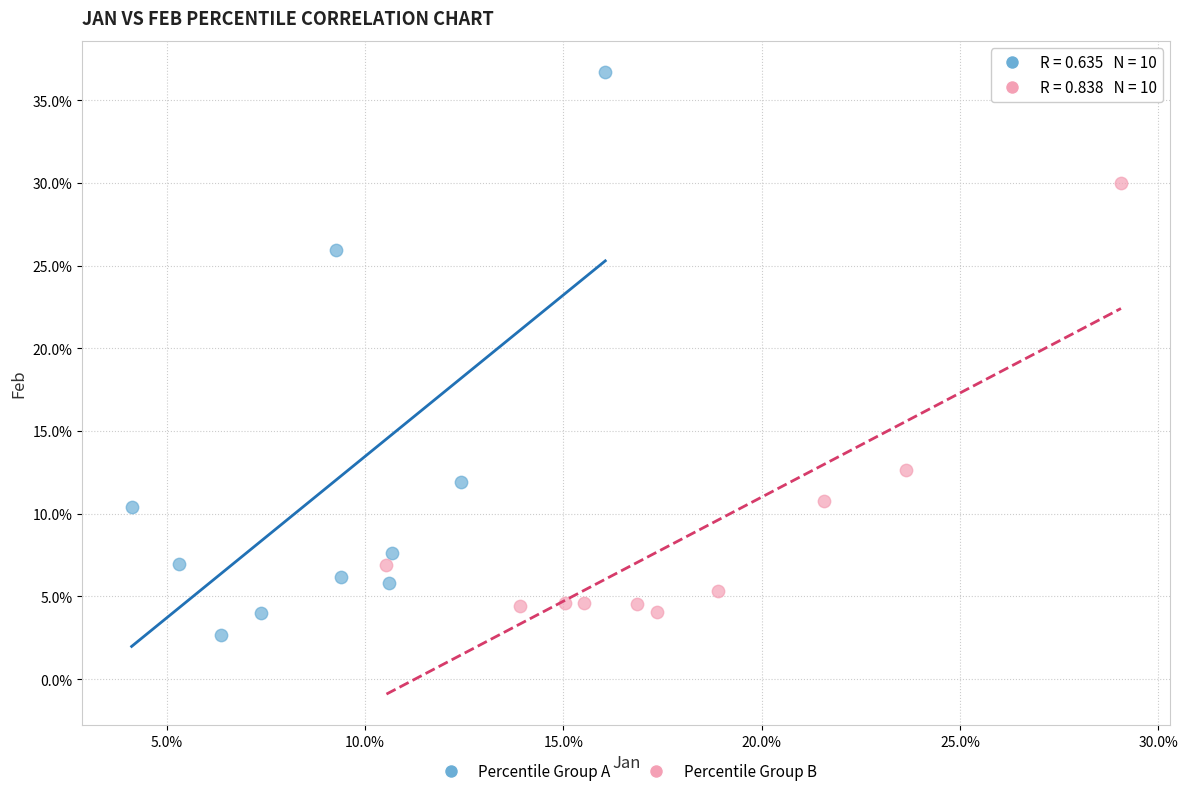

Which series reaches the minimum Y coordinate?

Percentile Group A